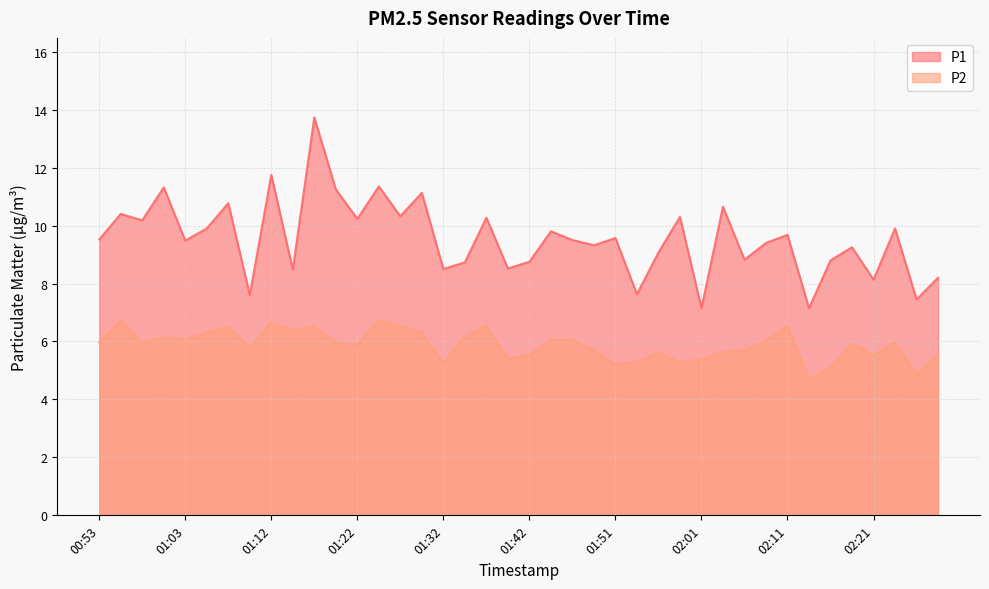

Reading right to left, transcribe all the data shown in this chart.

P1: 02:28=8.2	02:25=7.5	02:23=9.9	02:21=8.1	02:18=9.2	02:16=8.8	02:13=7.2	02:11=9.7	02:08=9.4	02:06=8.8	02:03=10.7	02:01=7.2	01:59=10.3	01:56=9.1	01:54=7.6	01:51=9.6	01:49=9.3	01:46=9.5	01:44=9.8	01:42=8.8	01:39=8.5	01:37=10.3	01:34=8.7	01:32=8.5	01:29=11.1	01:27=10.3	01:25=11.3	01:22=10.2	01:20=11.2	01:17=13.7	01:15=8.5	01:12=11.8	01:10=7.6	01:08=10.8	01:05=9.9	01:03=9.5	01:00=11.3	00:58=10.2	00:55=10.4	00:53=9.5
P2: 02:28=5.6	02:25=4.8	02:23=6.0	02:21=5.5	02:18=5.9	02:16=5.1	02:13=4.7	02:11=6.5	02:08=6.0	02:06=5.7	02:03=5.6	02:01=5.4	01:59=5.3	01:56=5.6	01:54=5.3	01:51=5.2	01:49=5.7	01:46=6.0	01:44=6.0	01:42=5.5	01:39=5.4	01:37=6.5	01:34=6.2	01:32=5.2	01:29=6.3	01:27=6.5	01:25=6.8	01:22=5.9	01:20=6.0	01:17=6.5	01:15=6.4	01:12=6.6	01:10=5.8	01:08=6.5	01:05=6.3	01:03=6.1	01:00=6.1	00:58=6.0	00:55=6.7	00:53=6.0